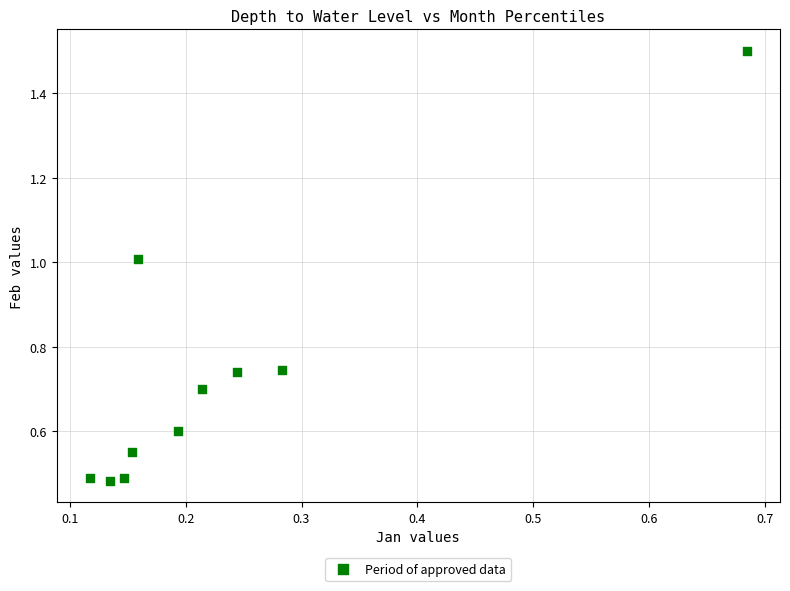

What is the range of Y values (max minus min)?

1.0